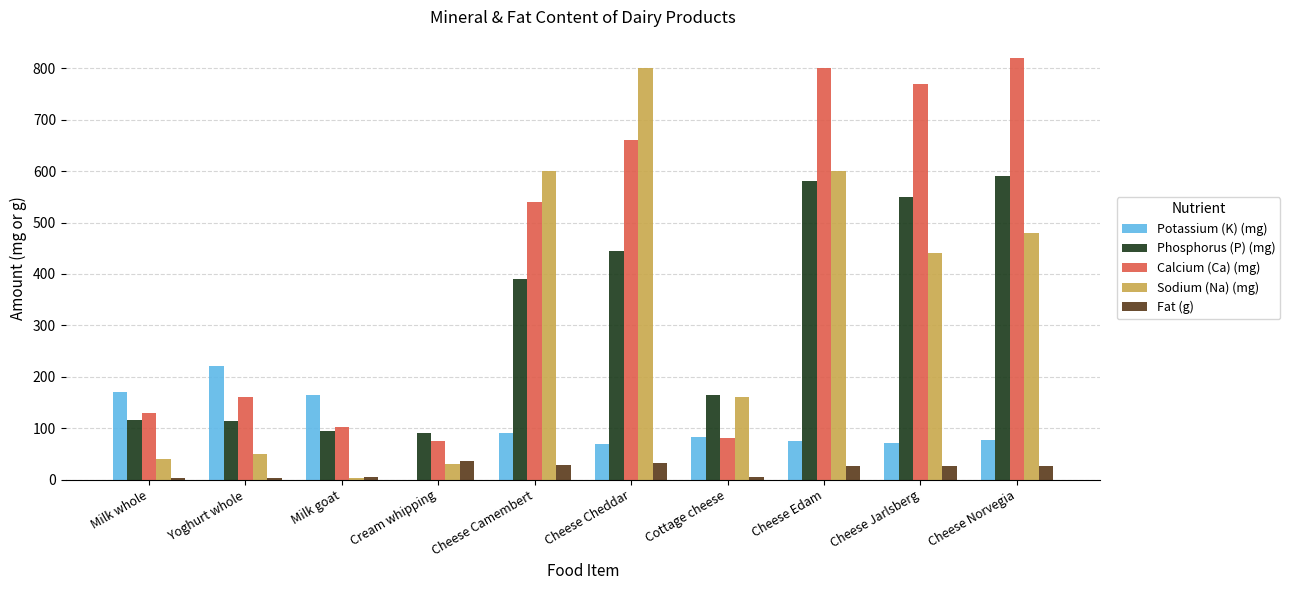

Which series changed the most between Milk goat and Cheese Norvegia?

Calcium (Ca) (mg)